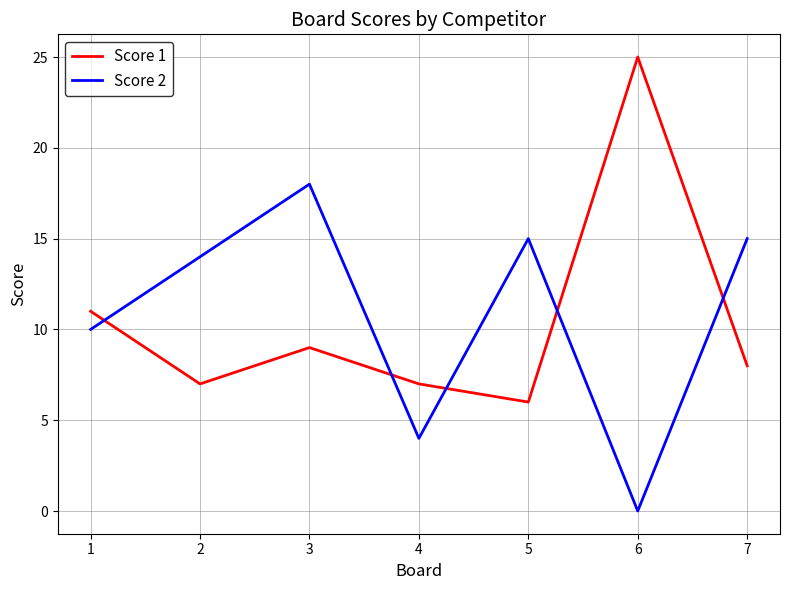

True or false: Score 1 and Score 2 intersect in this chart.

True